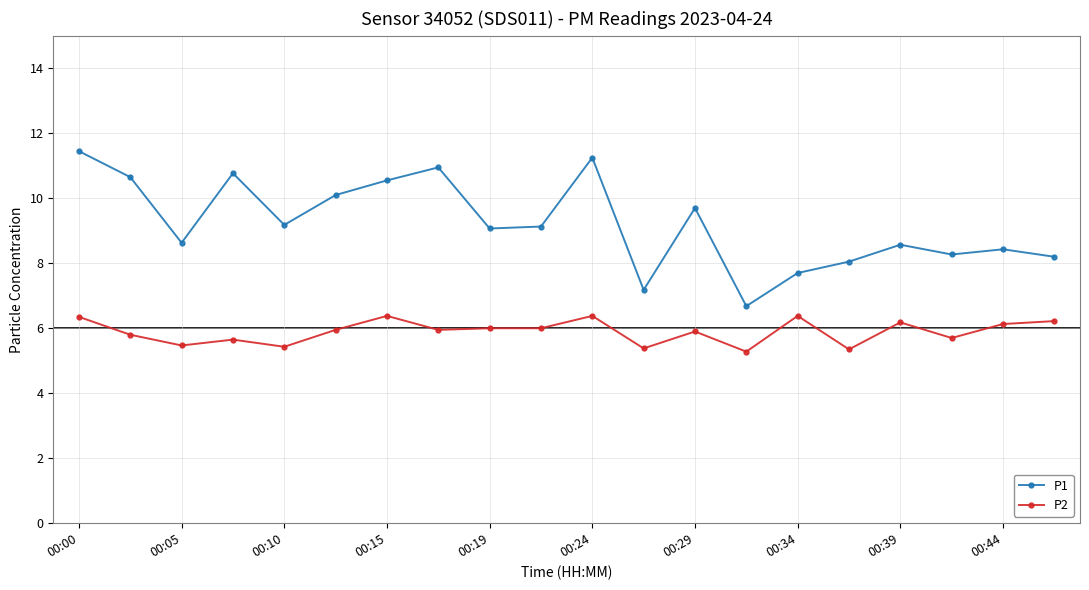

Rank the series by their maximum value, from highest to lowest.

P1, P2